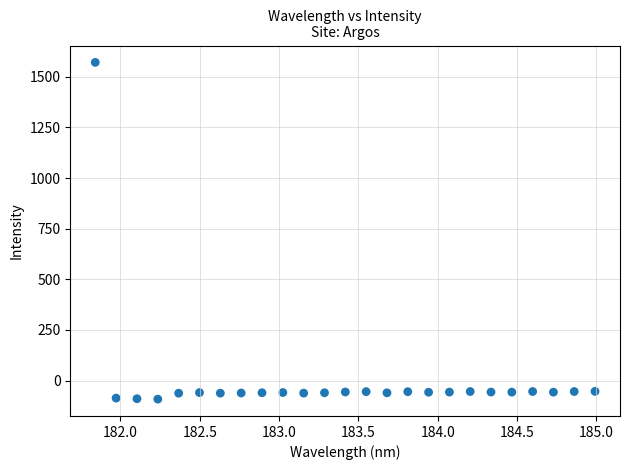

What is the range of X values (max minus min)?

3.1